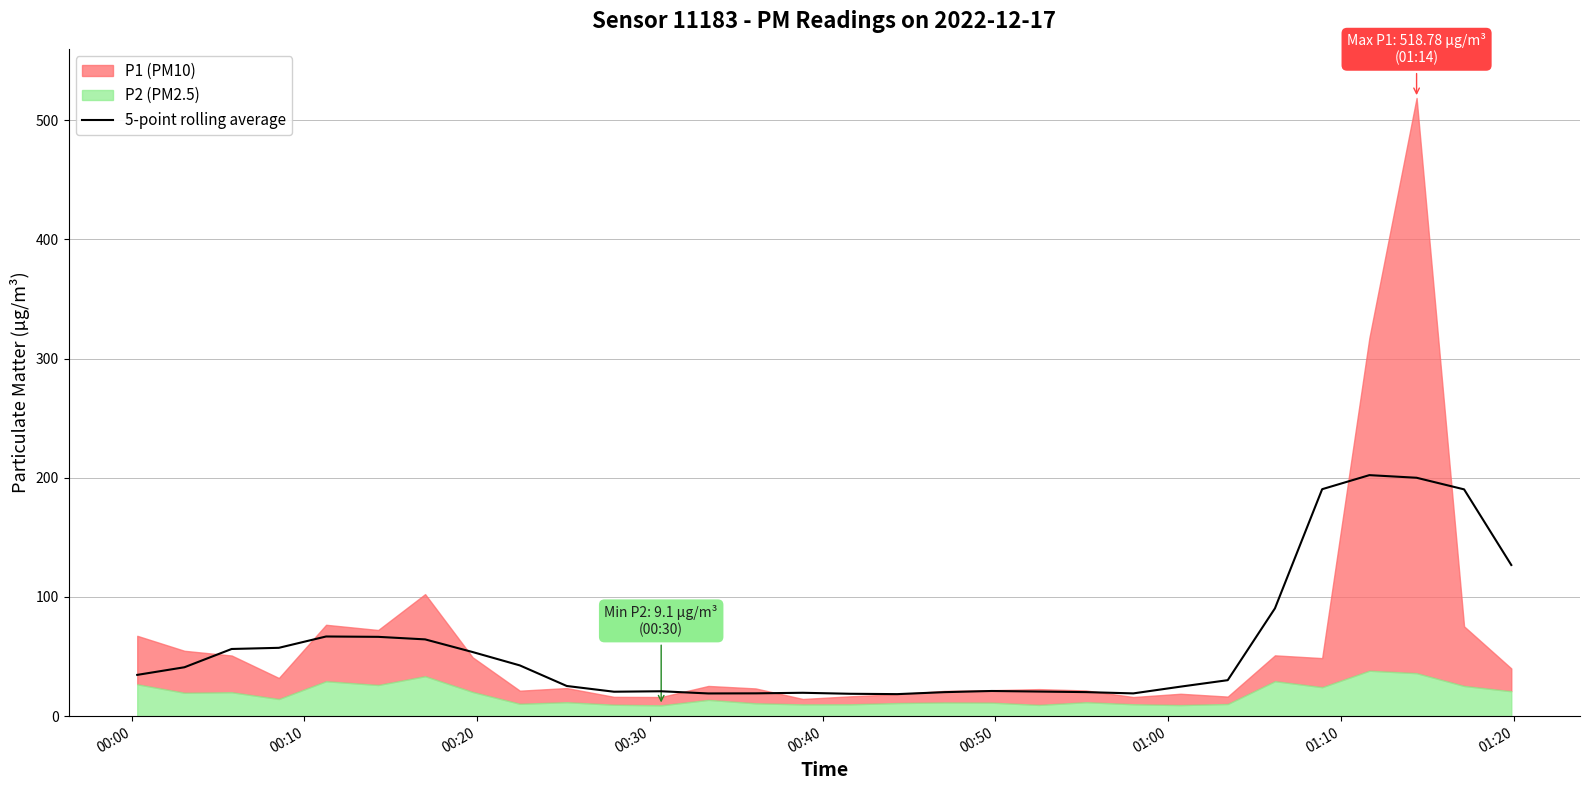

What is the highest value of the 5-point rolling average series?

202.3